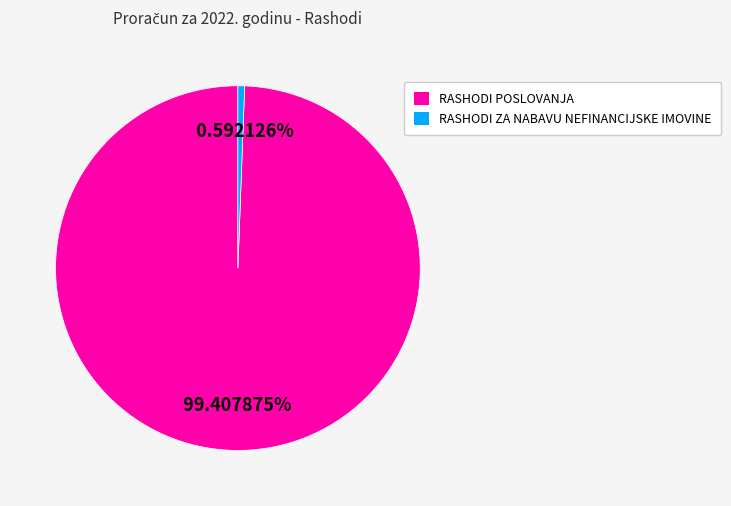

Approximately how many times larger is the value at RASHODI POSLOVANJA compared to RASHODI ZA NABAVU NEFINANCIJSKE IMOVINE?

167.9